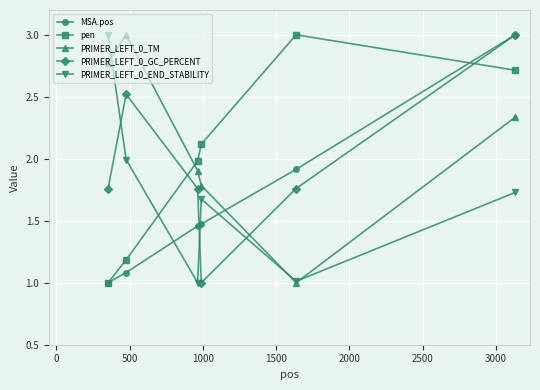

What is the smallest value displayed?

1.0